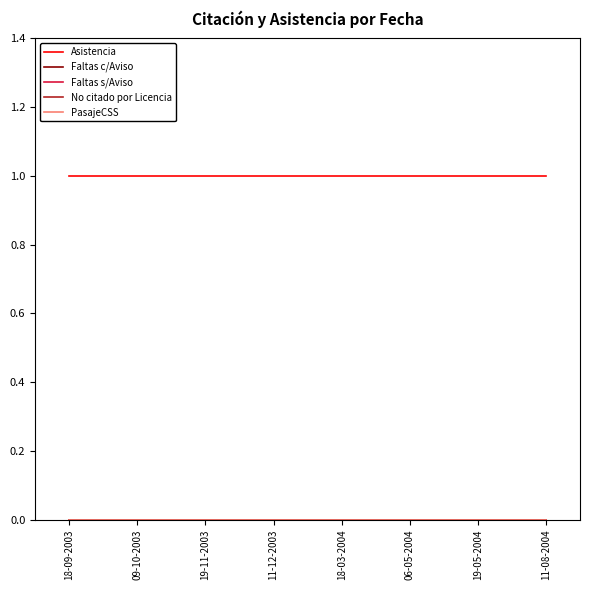

True or false: No citado por Licencia has more than 2 interior local peaks.

False